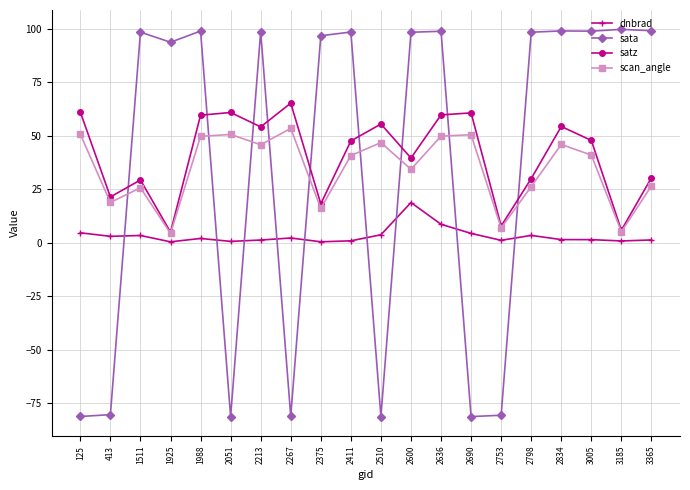

At which category does satz reach its first local valley?

413